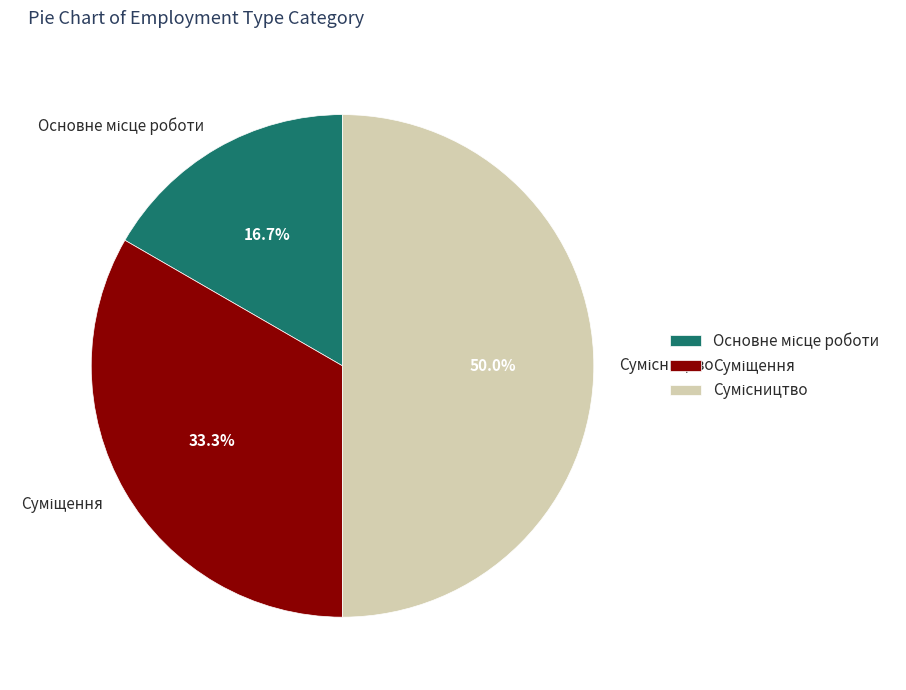

How many segments does this pie chart have?

3